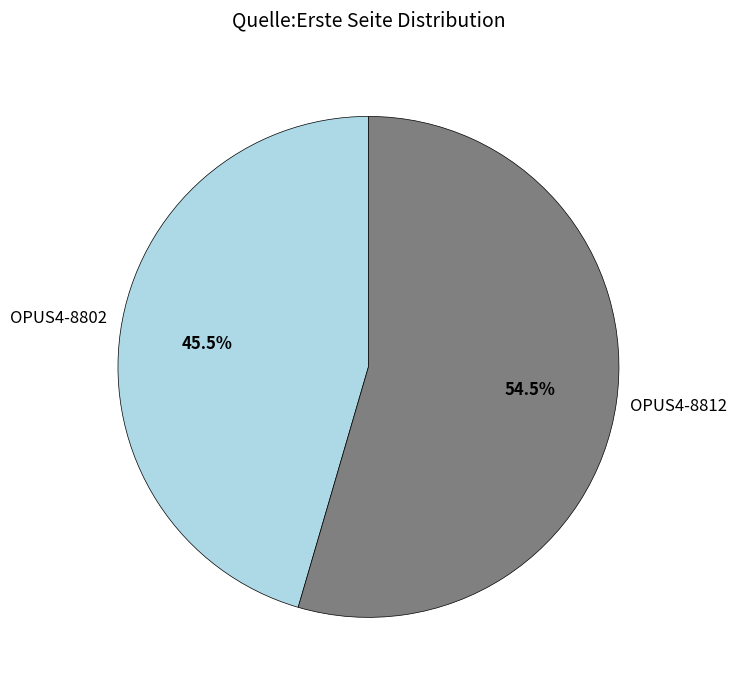

To the nearest percent, what is the difference between the OPUS4-8802 and OPUS4-8812 slice percentages?

9%